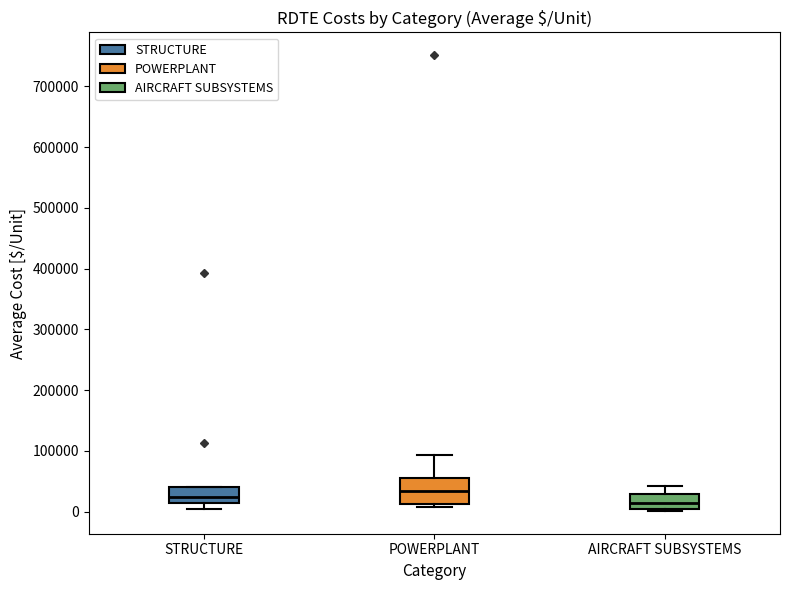

Reading left to right, transcribe this box plot: for each box, give where its median line is, the range the box spans, and where its two whiskers end, as read against the y-axis. The values are not printed on the chart, so give them approximately, as read against the axis.

STRUCTURE: median 20000, box 10000 to 40000, whiskers 0 to 40000
POWERPLANT: median 30000, box 10000 to 60000, whiskers 10000 (just below the box's lower edge) to 90000
AIRCRAFT SUBSYSTEMS: median 10000, box 0 to 30000, whiskers 0 to 40000